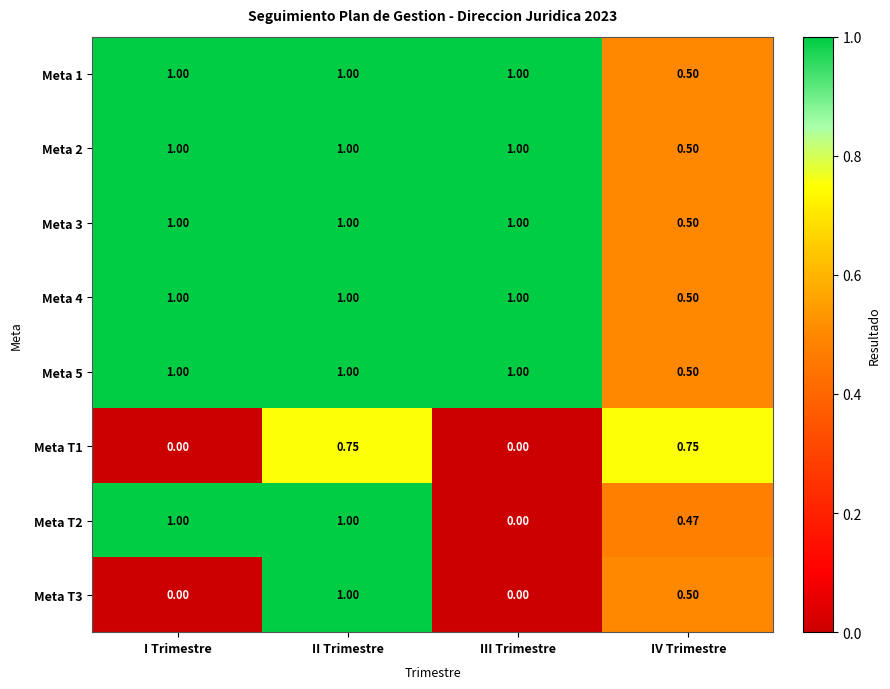

Is the value of Meta 3 at II Trimestre greater than the value of Meta T1 at III Trimestre?

Yes